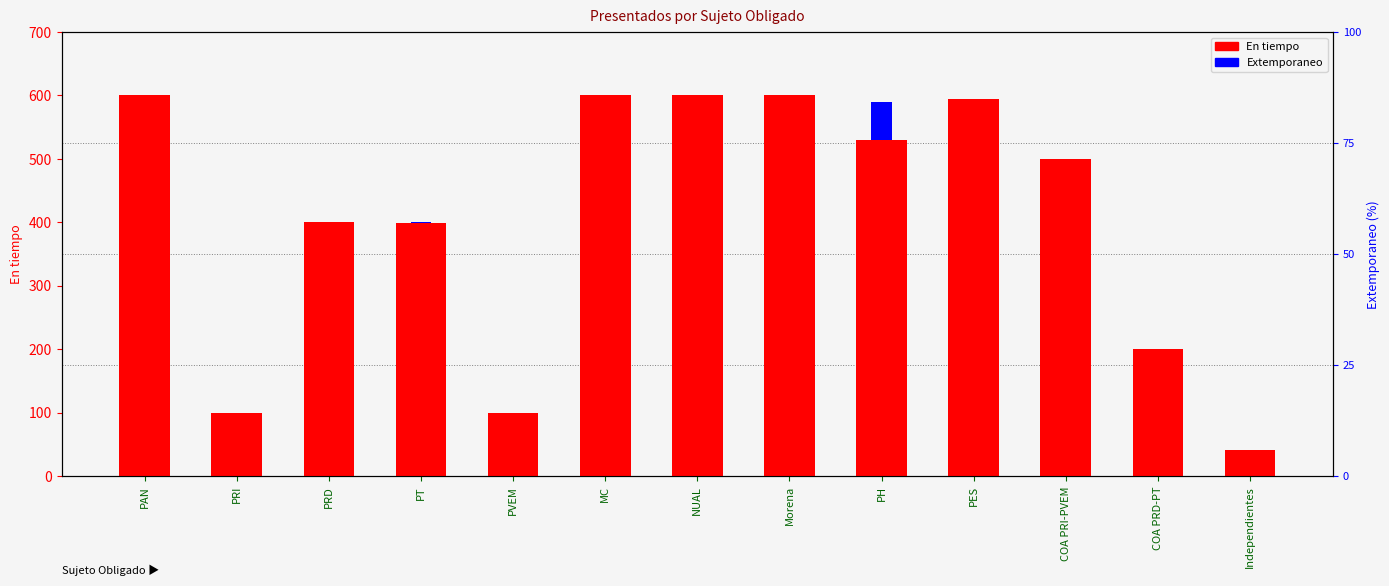

Rank the series by their maximum value, from highest to lowest.

En tiempo, Extemporaneo